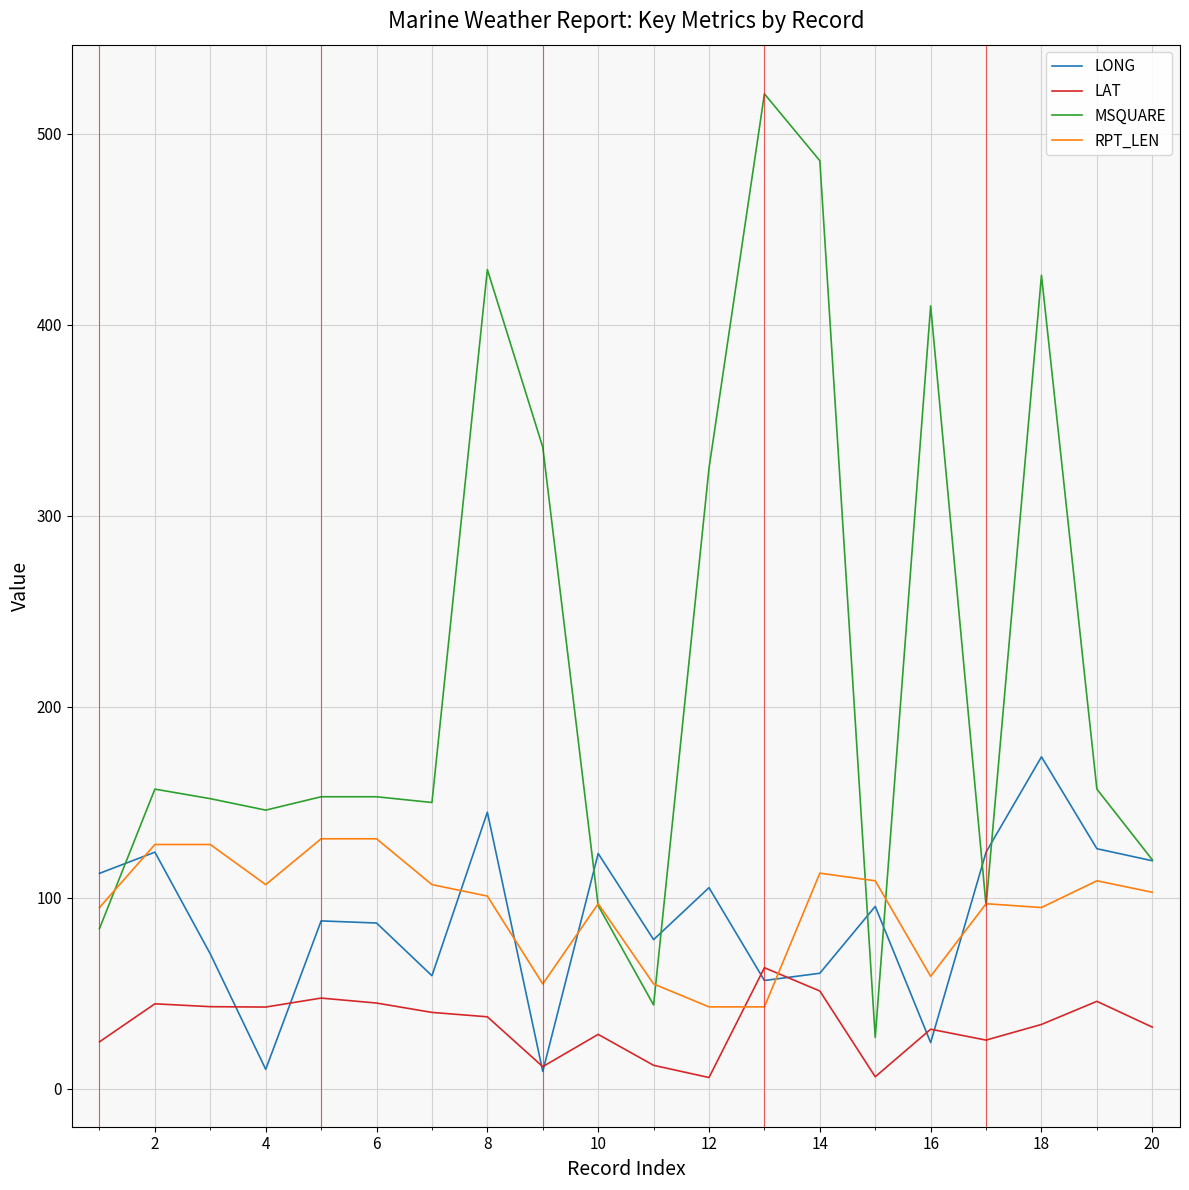

How many lines are shown in the chart?

4